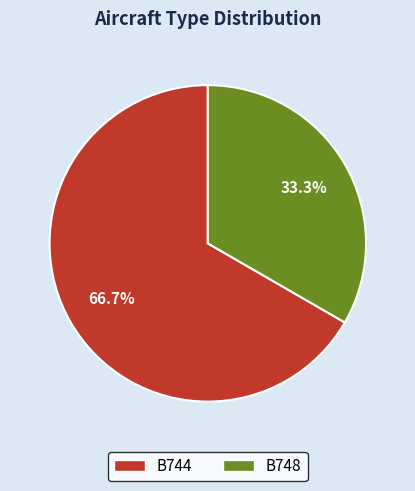

Count the number of slices in the pie.

2